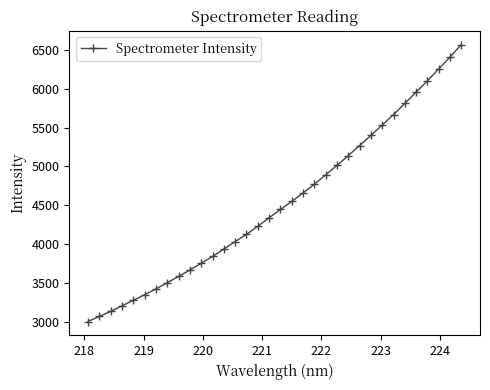

What is the minimum value shown in the chart?

3000.0